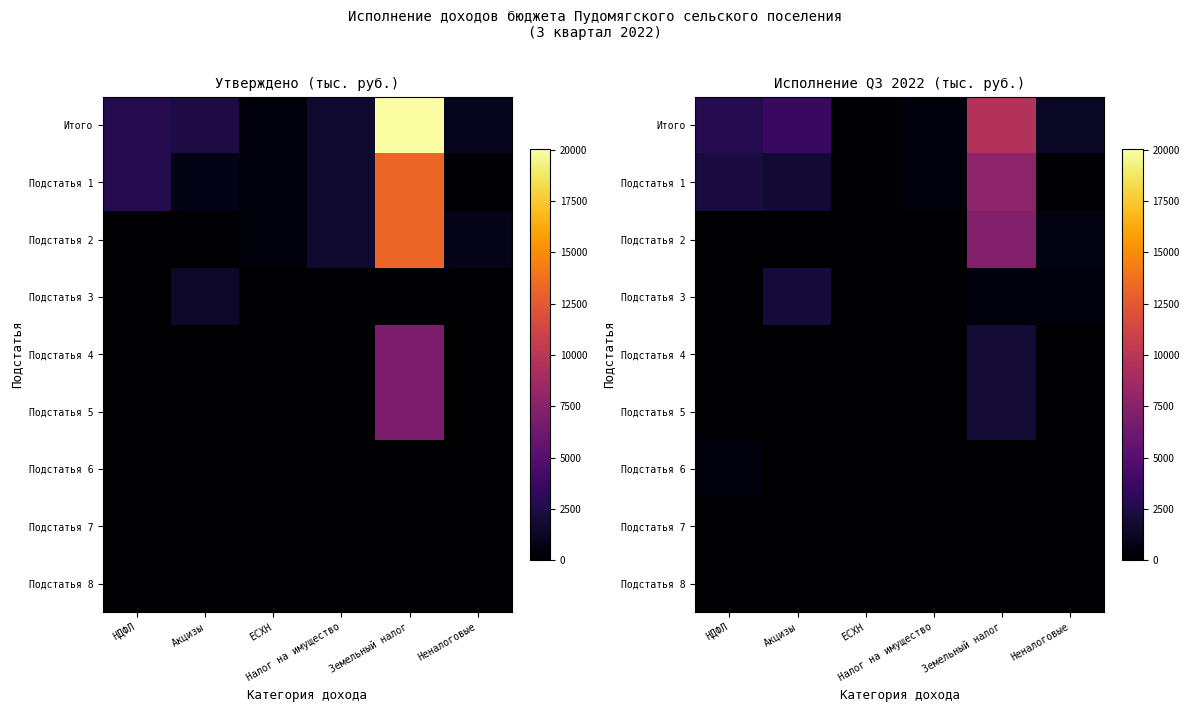

How many values in the Подстатья 2 series are below 19?

3